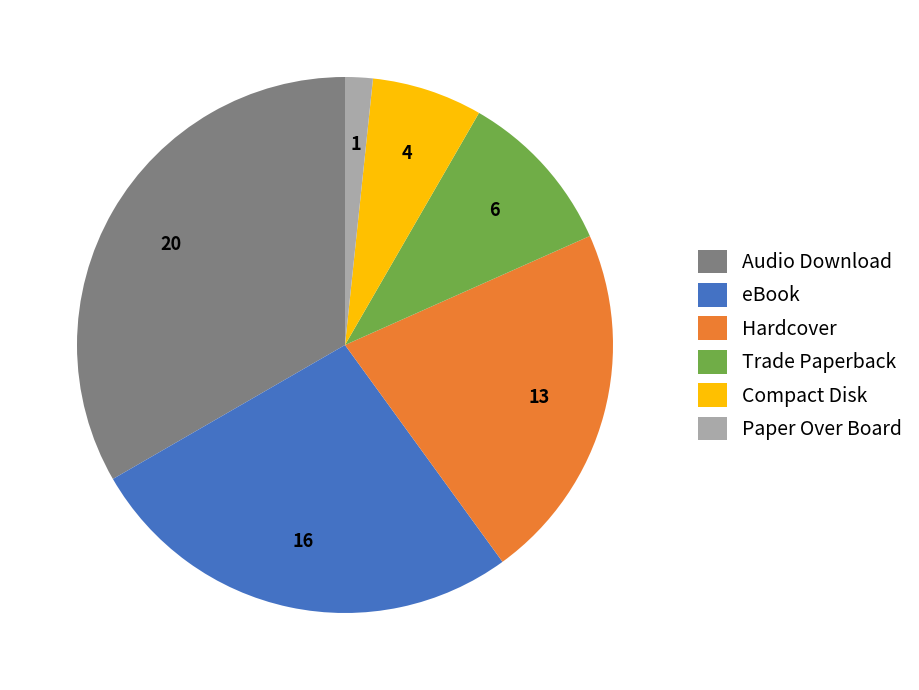

Which has a higher value, Trade Paperback or Audio Download?

Audio Download